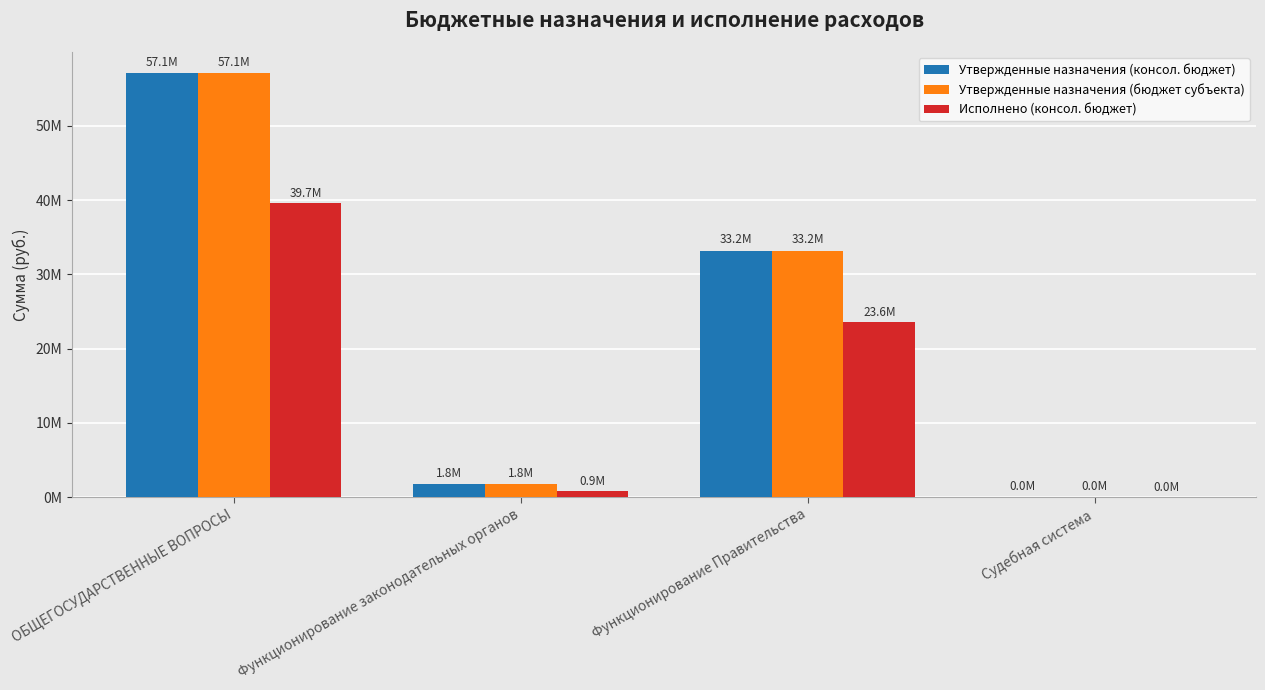

Which category has the highest value across all series?

ОБЩЕГОСУДАРСТВЕННЫЕ ВОПРОСЫ